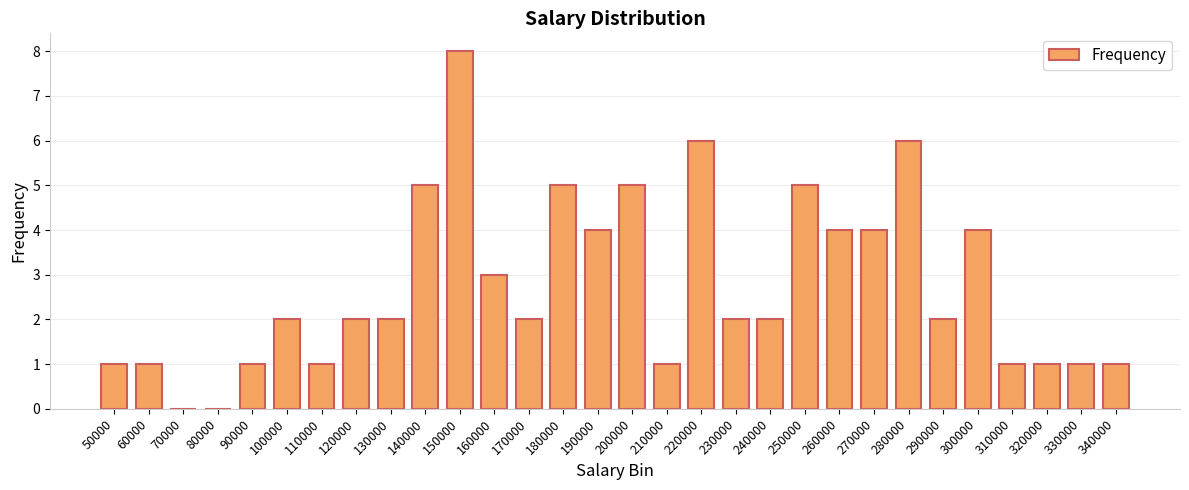

Is it true that the value at 240000 is 2?

True